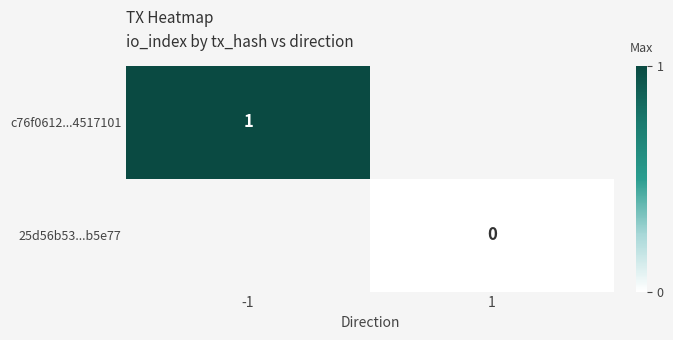

Is the value of c76f0612...4517101 at -1 greater than the value of 25d56b53...b5e77 at 1?

Yes